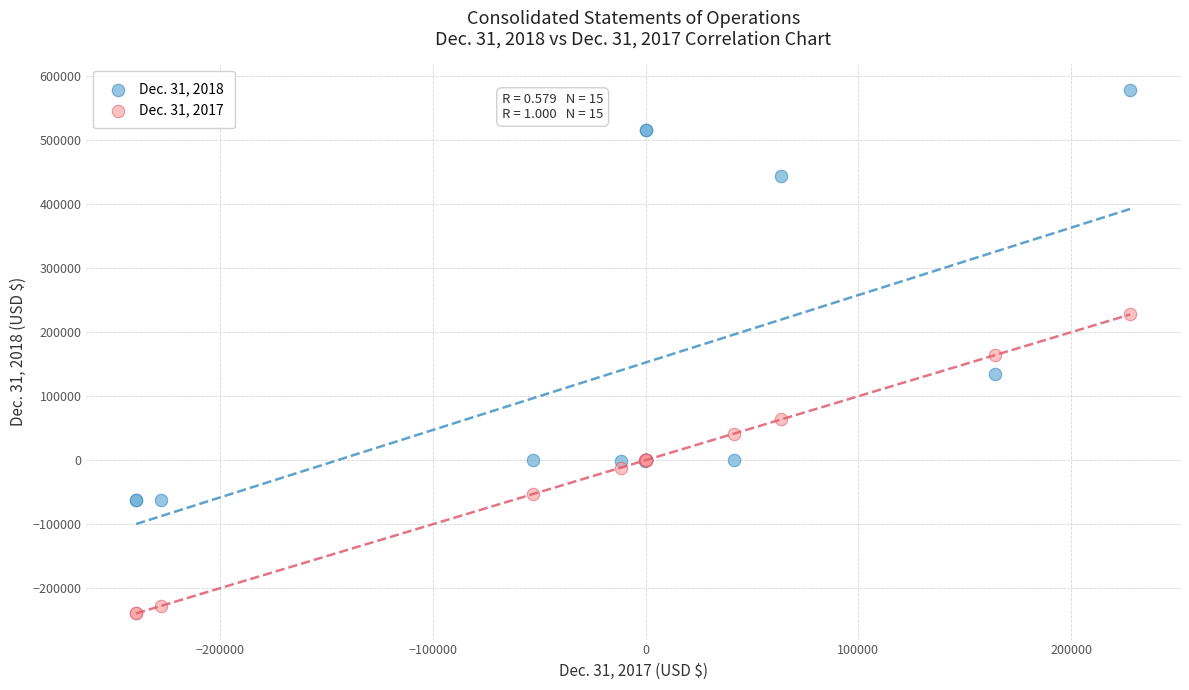

Which series has the widest spread of Y values?

Dec. 31, 2018